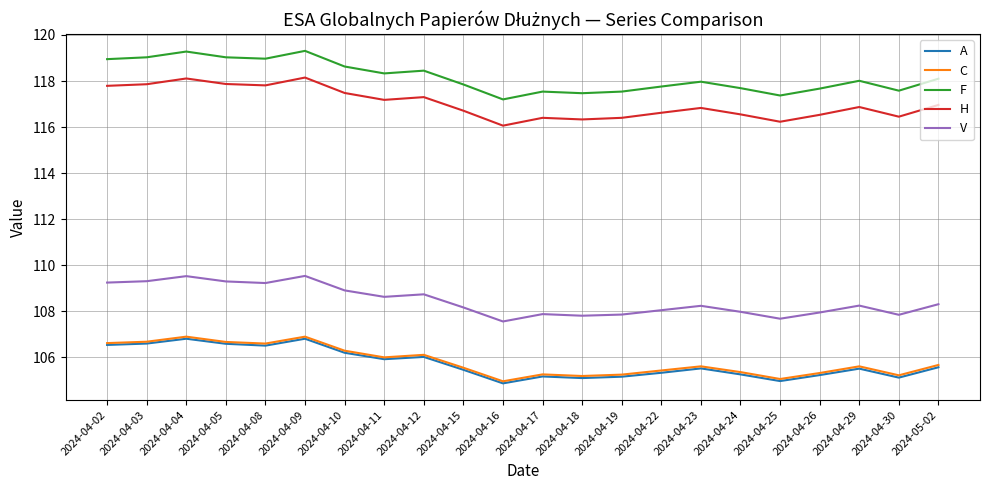

True or false: F and A intersect in this chart.

False